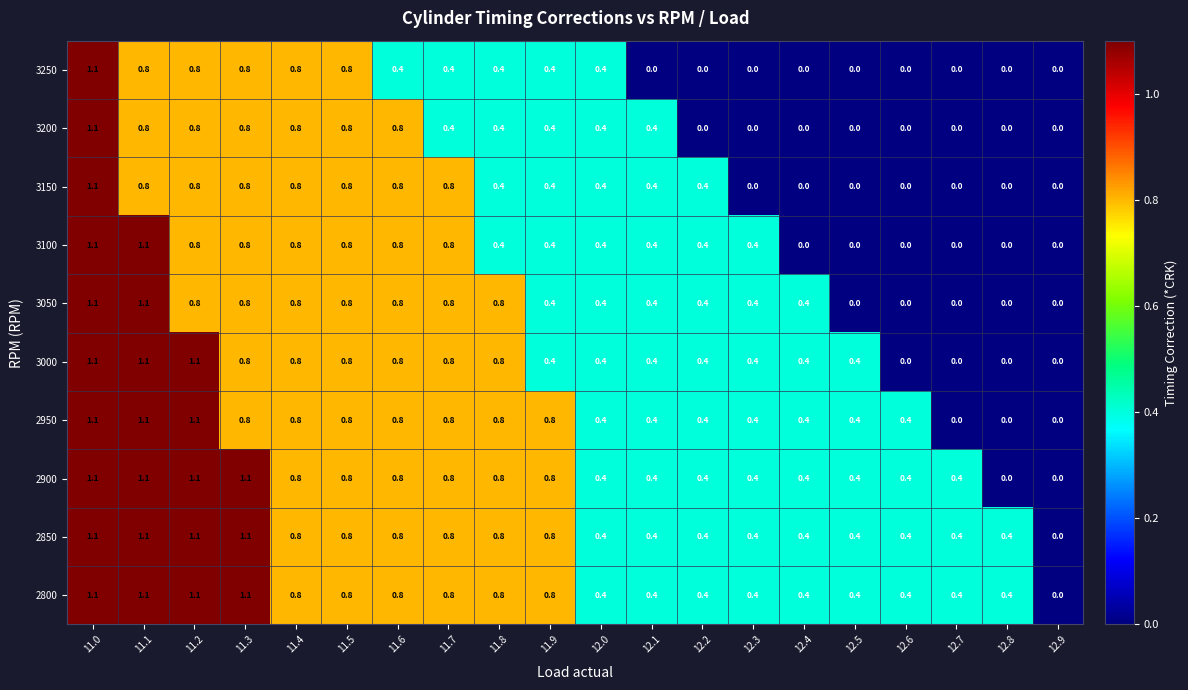

How many categories are shown in the chart?

20